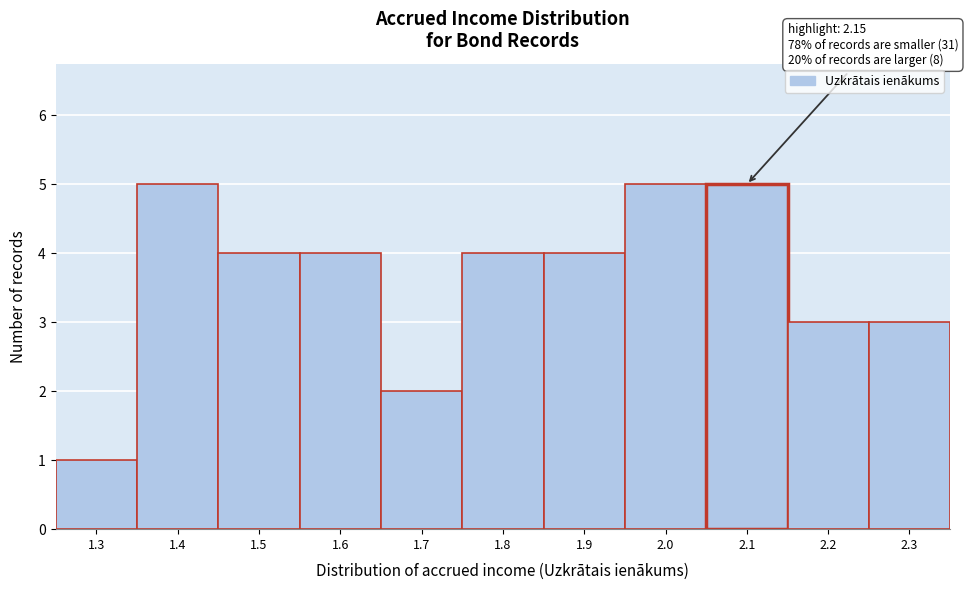

Reading left to right, extract all data points from this chart.

1.3=1	1.4=5	1.5=4	1.6=4	1.7=2	1.8=4	1.9=4	2.0=5	2.1=5	2.2=3	2.3=3